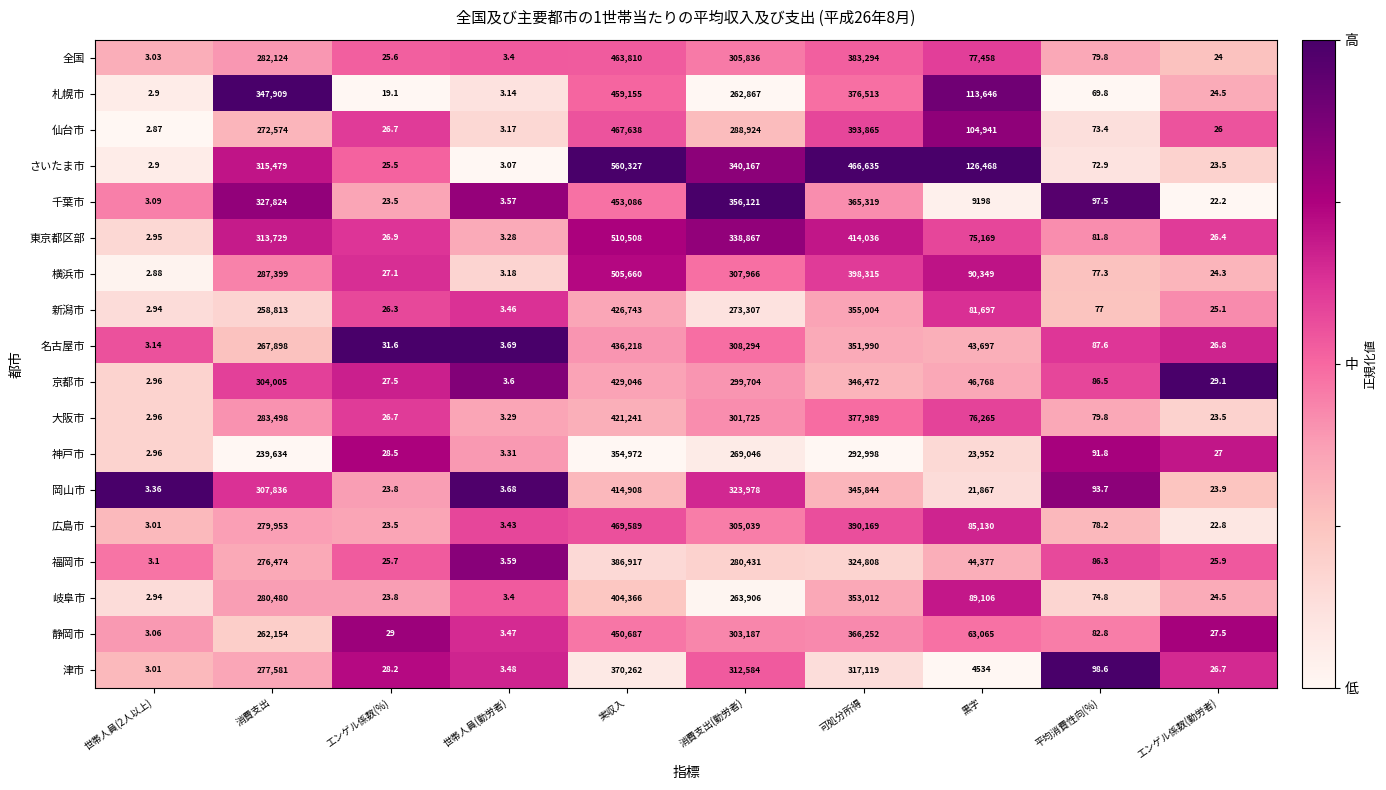

Which series has the widest spread of values?

さいたま市